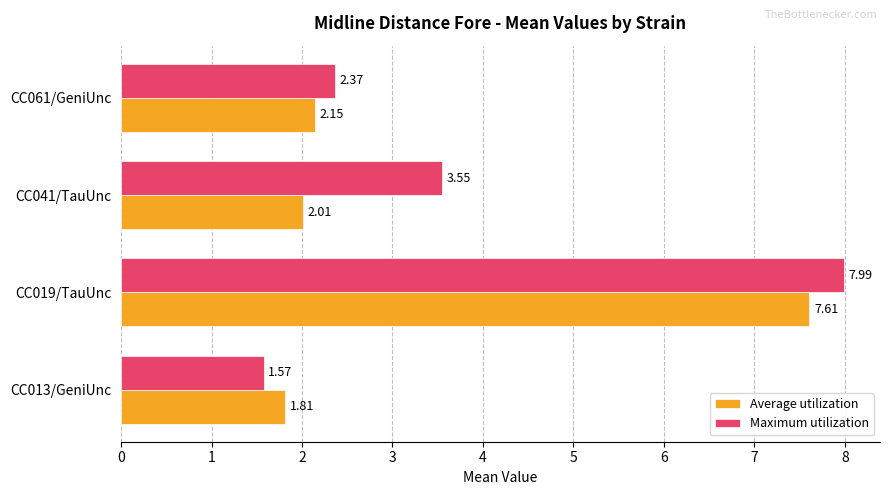

What is the difference between the maximum and second lowest values in the Maximum utilization series?

5.6